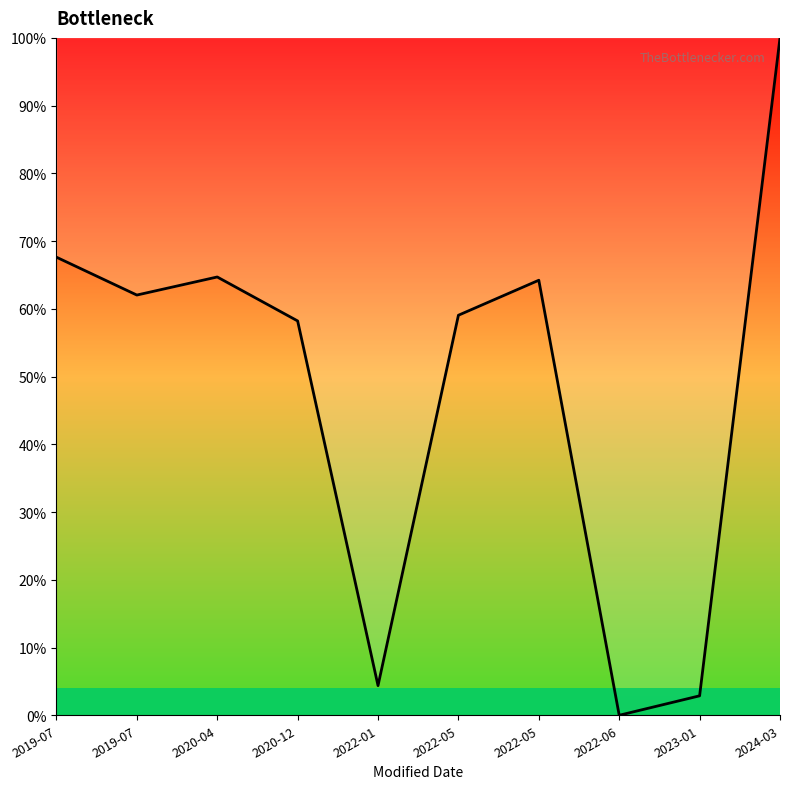

Does the chart display data point markers on the line(s)?

No